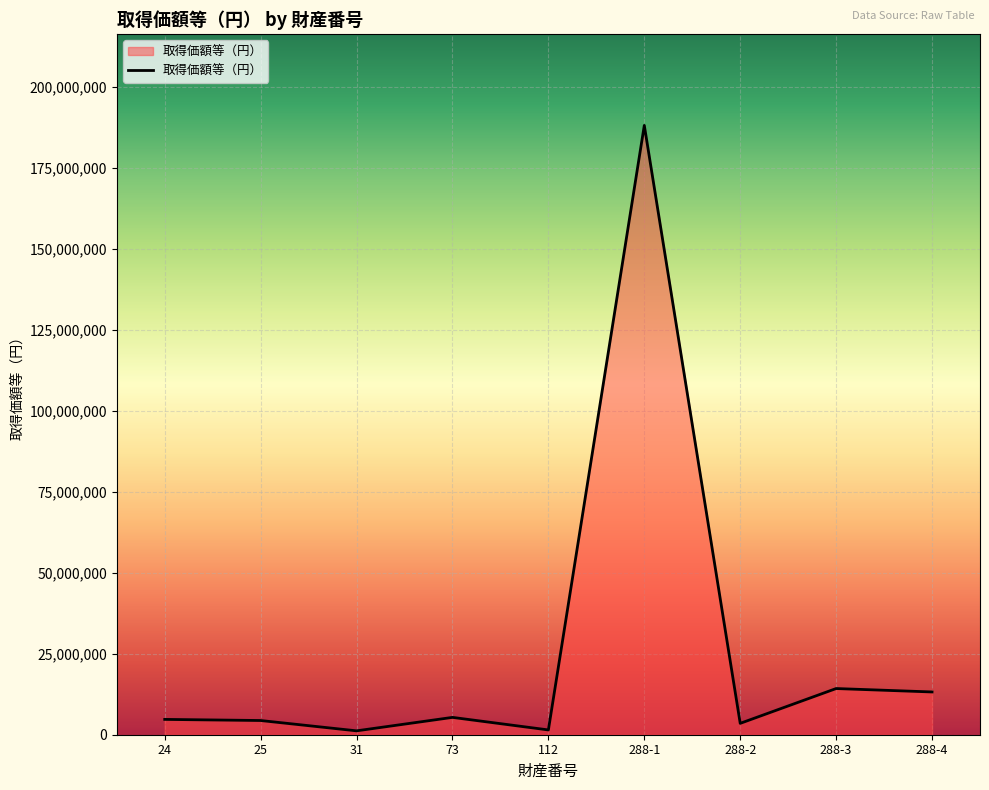

What is the minimum value shown in the chart?

1200000